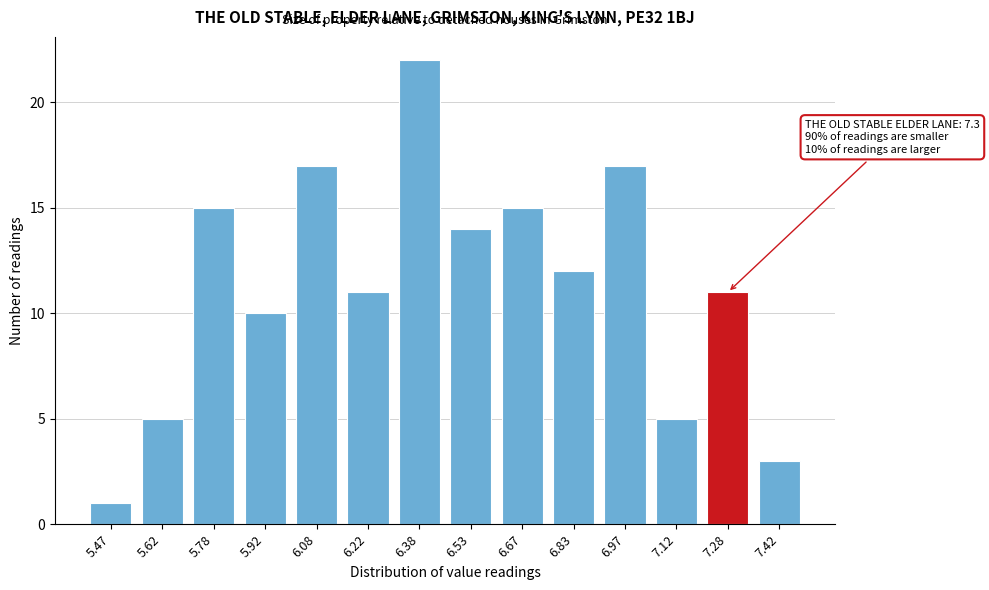

Reading left to right, list all the values displayed in this chart.

1	5	15	10	17	11	22	14	15	12	17	5	11	3